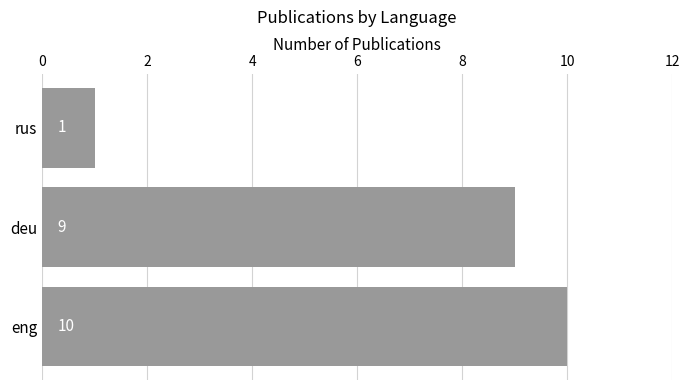

Reading bottom to top, list all the values displayed in this chart.

10	9	1